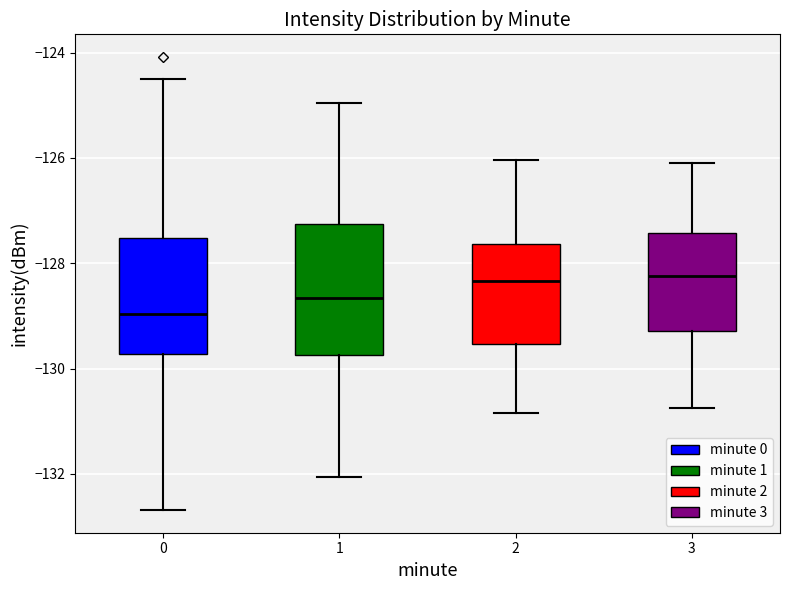

Which box is the tallest, from its lower edge to its upper edge?

1